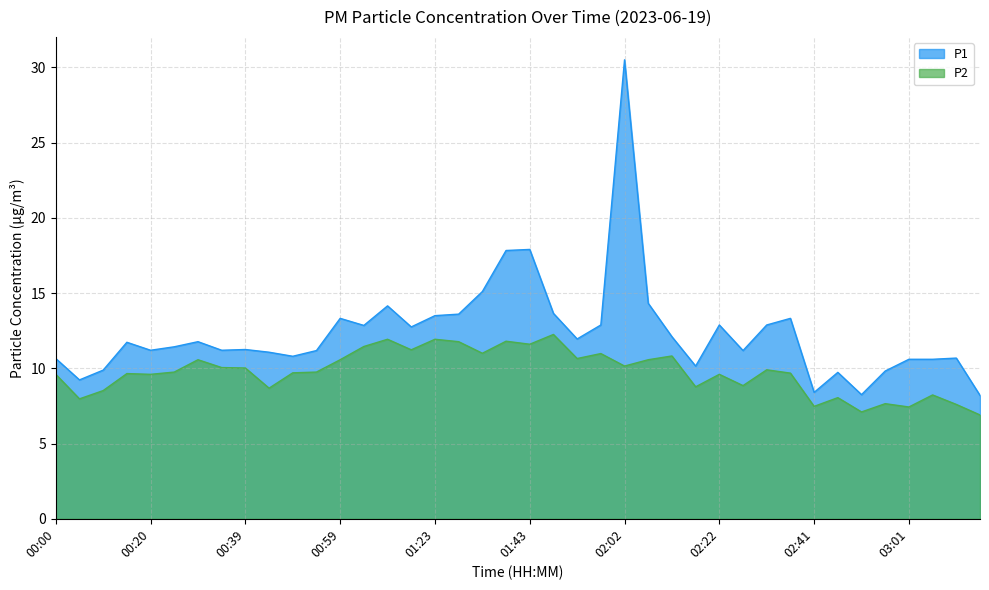

At which label does P1 first exceed 11?

00:15